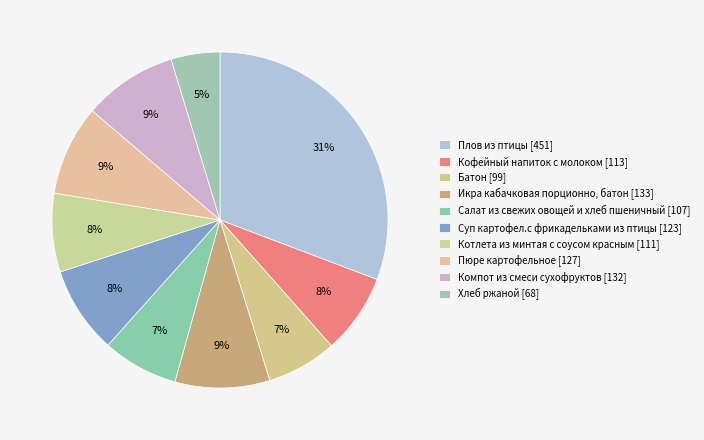

True or false: Кофейный напиток с молоком accounts for 1% of the total.

False